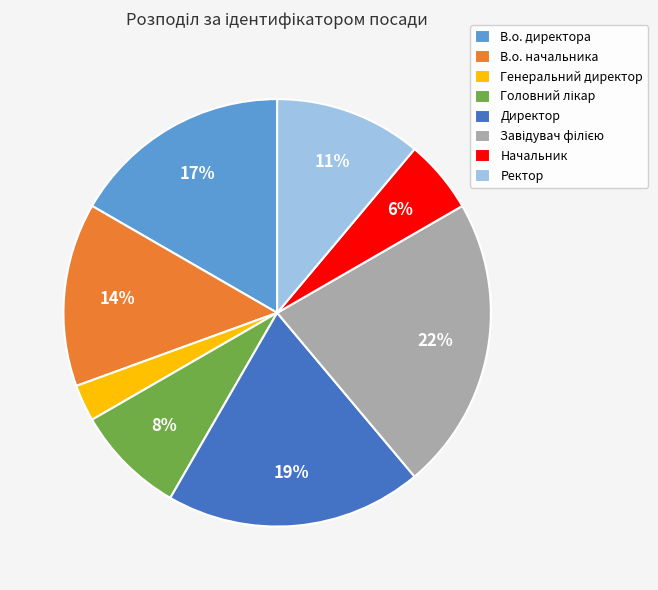

To the nearest percent, what portion does Генеральний директор represent?

3%